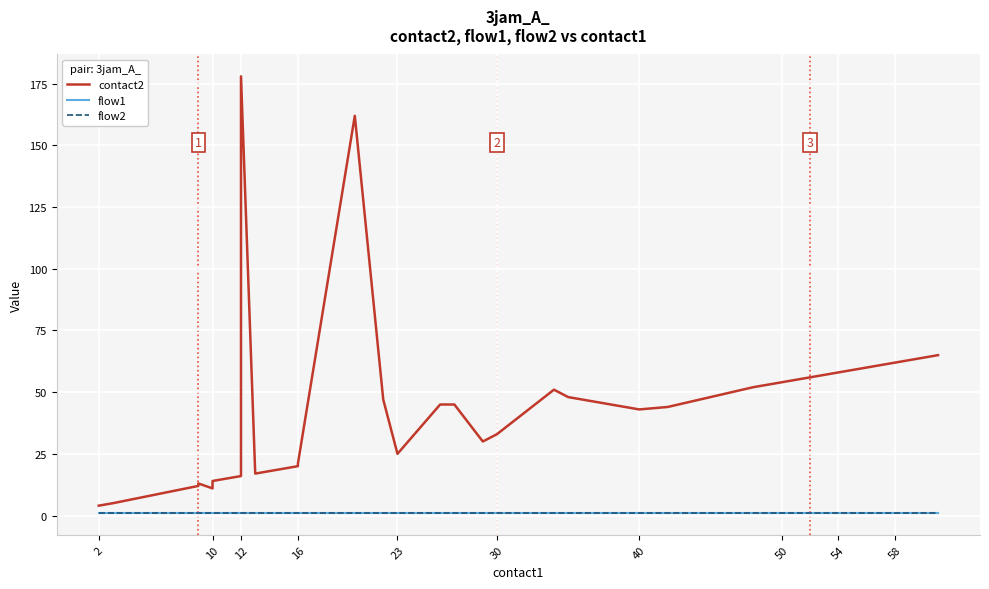

At how many categories does at least one series exceed 9?

38